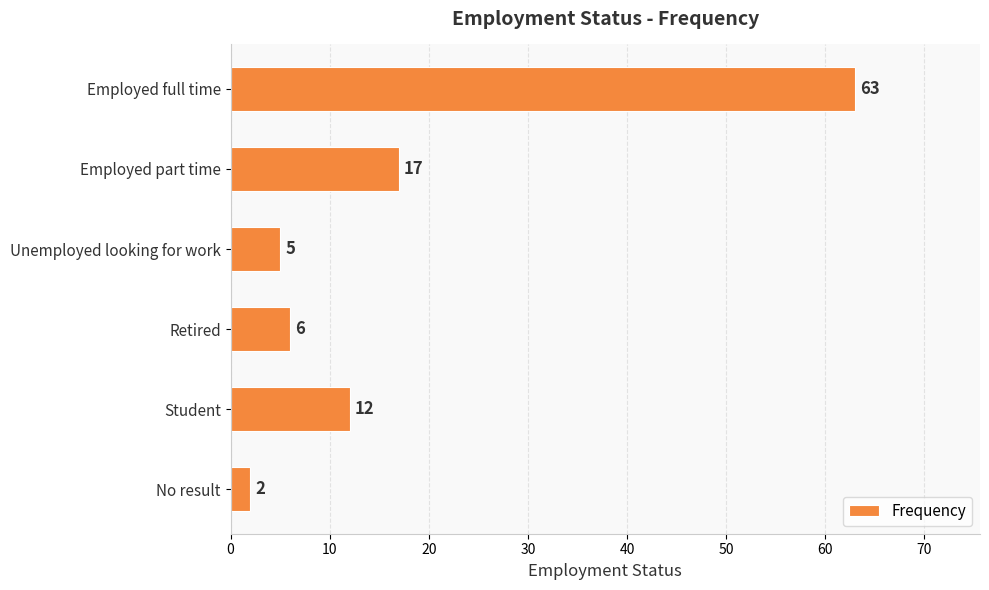

What is the sum of all values?

105